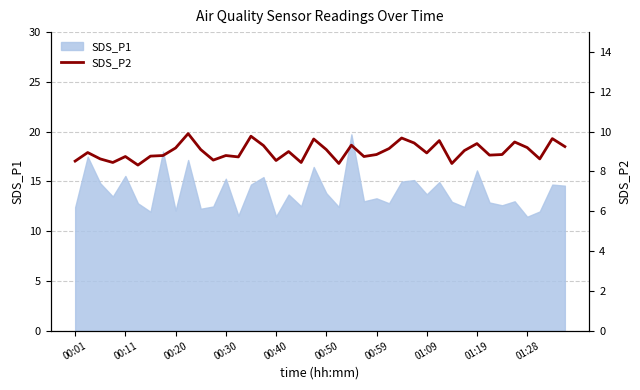

The chart shows a value of 6.2 at 10. True or false?

False